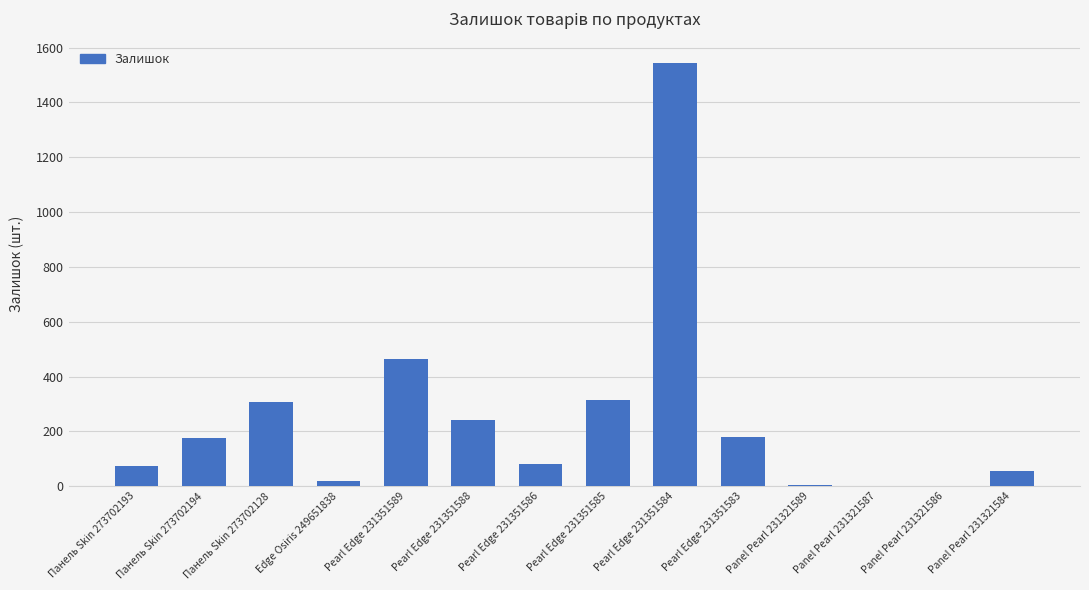

True or false: the data shows 242 at Pearl Edge 231351588.

True